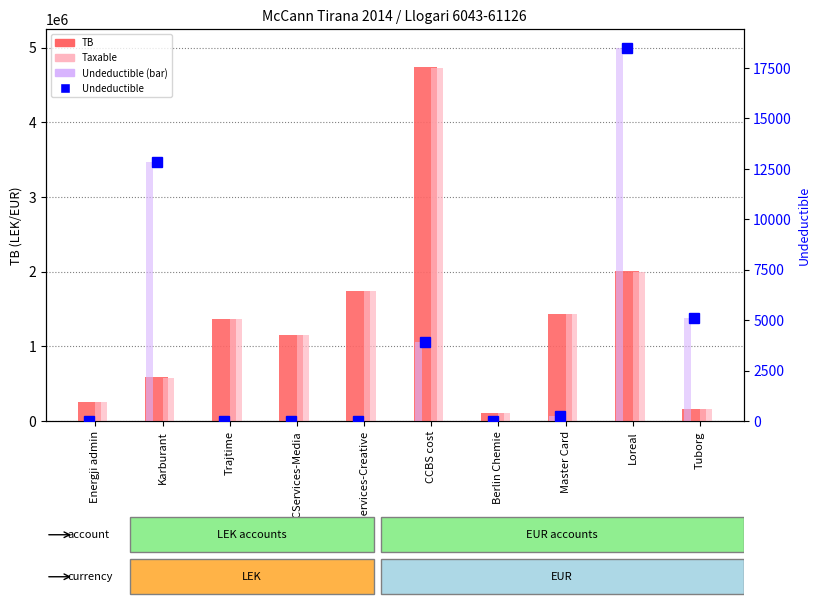

Is the value of Undeductible at Berlin Chemie greater than the value of Undeductible (bar) at Trajtime?

No